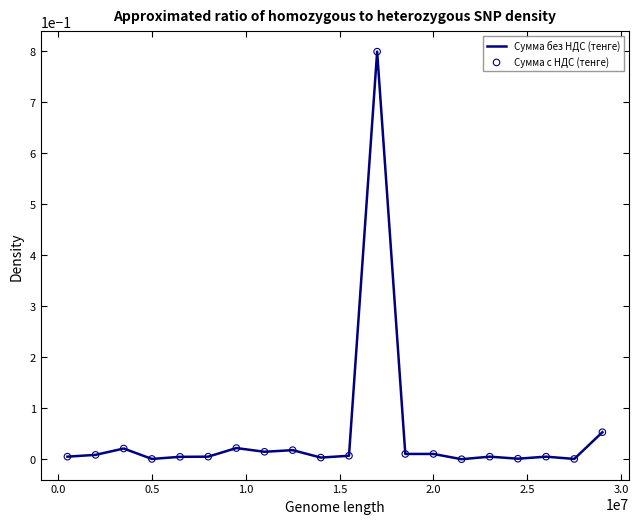

What is the greatest value displayed?

0.8